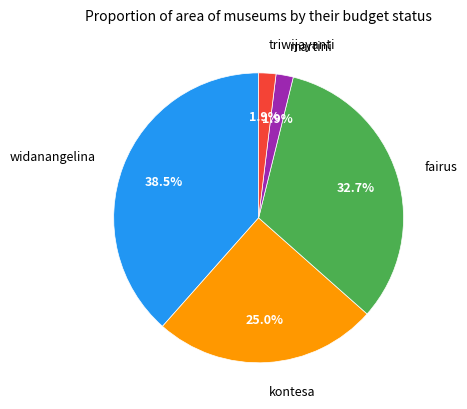

To the nearest percent, what is the average slice percentage?

20%